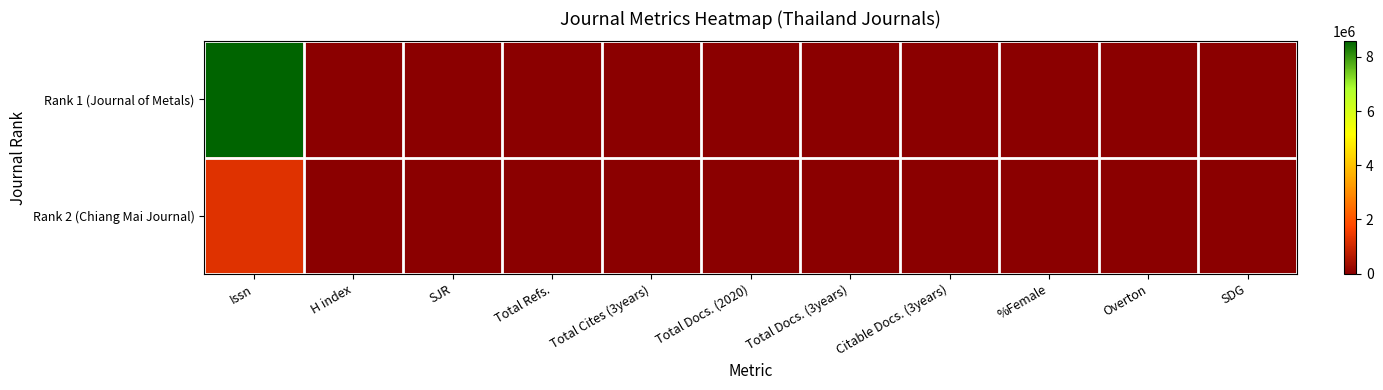

How many series are shown in this chart?

2